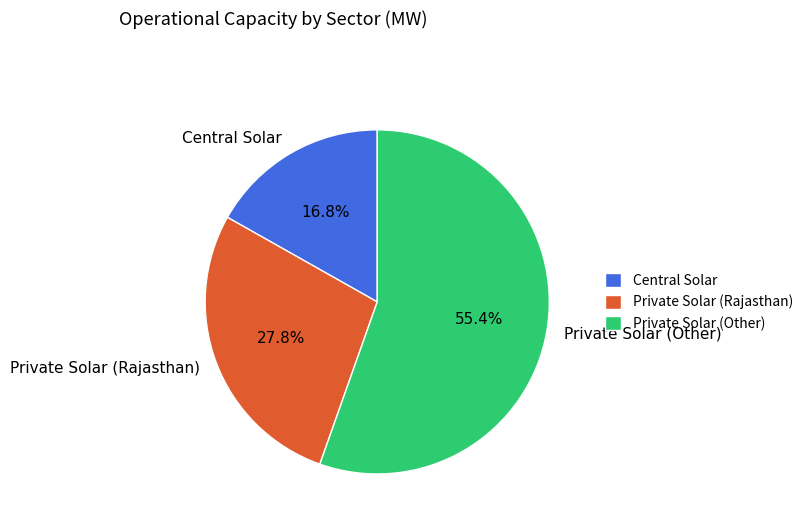

Which category has the smallest portion of the pie?

Central Solar